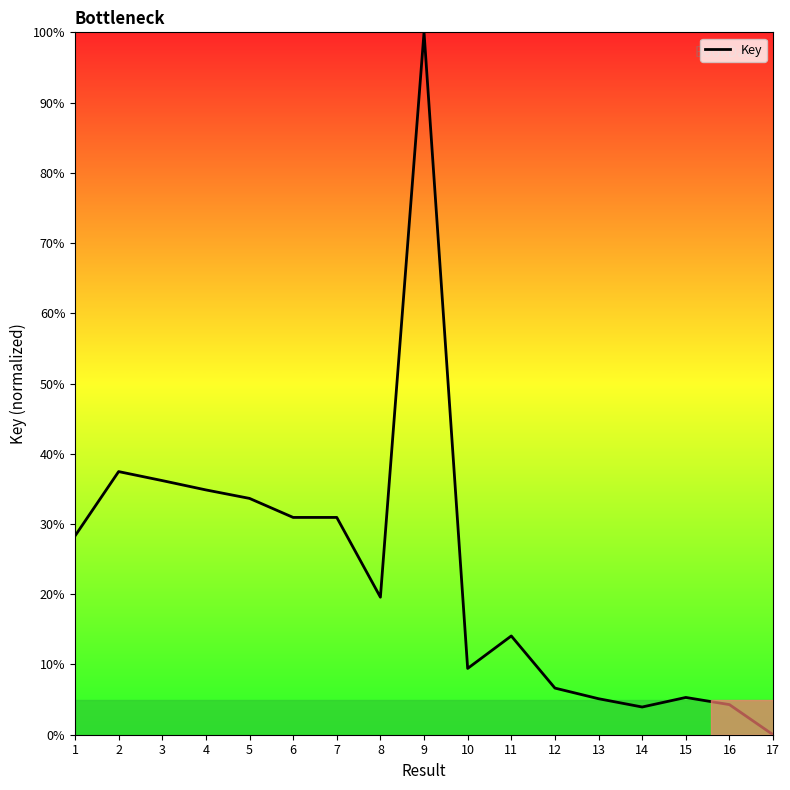

What is the average value?

23.6